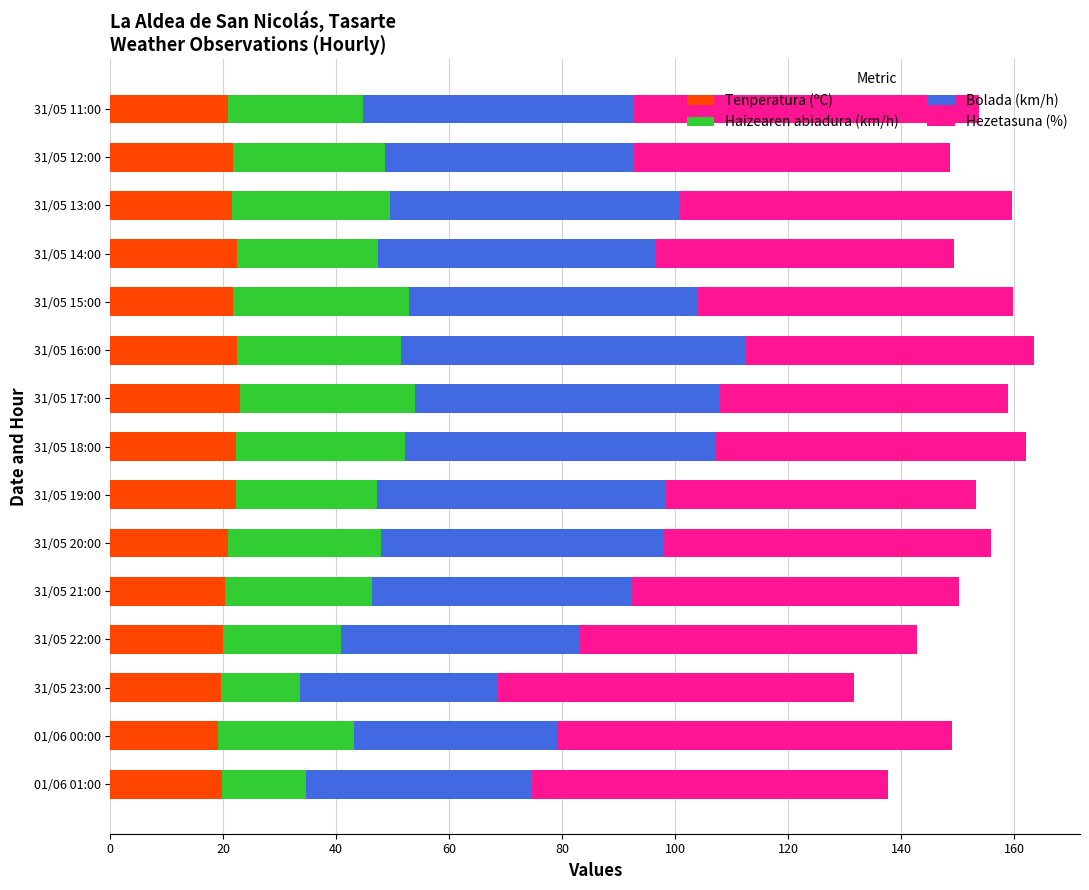

What is the total value across all series at 01/06 00:00?

149.1